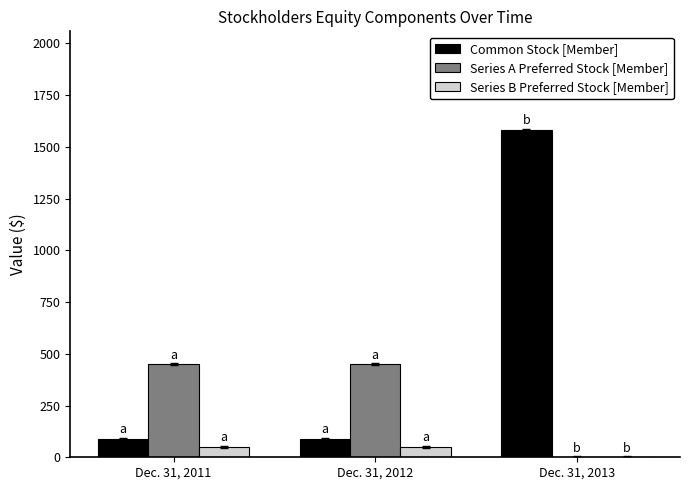

The Common Stock [Member] series shows 90 at Dec. 31, 2012. True or false?

True